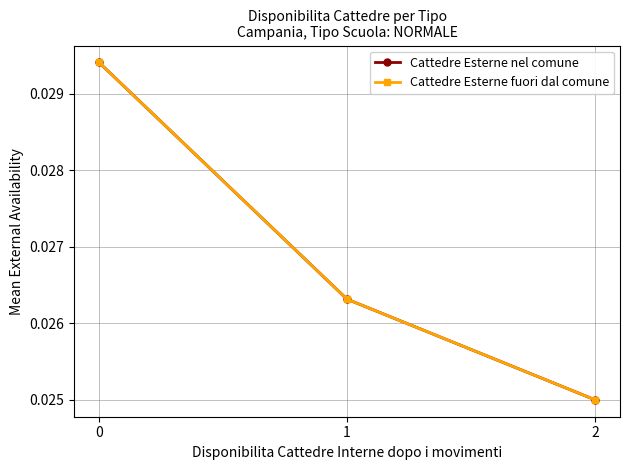

At 1, list the series in order from largest to smallest.

Cattedre Esterne nel comune, Cattedre Esterne fuori dal comune